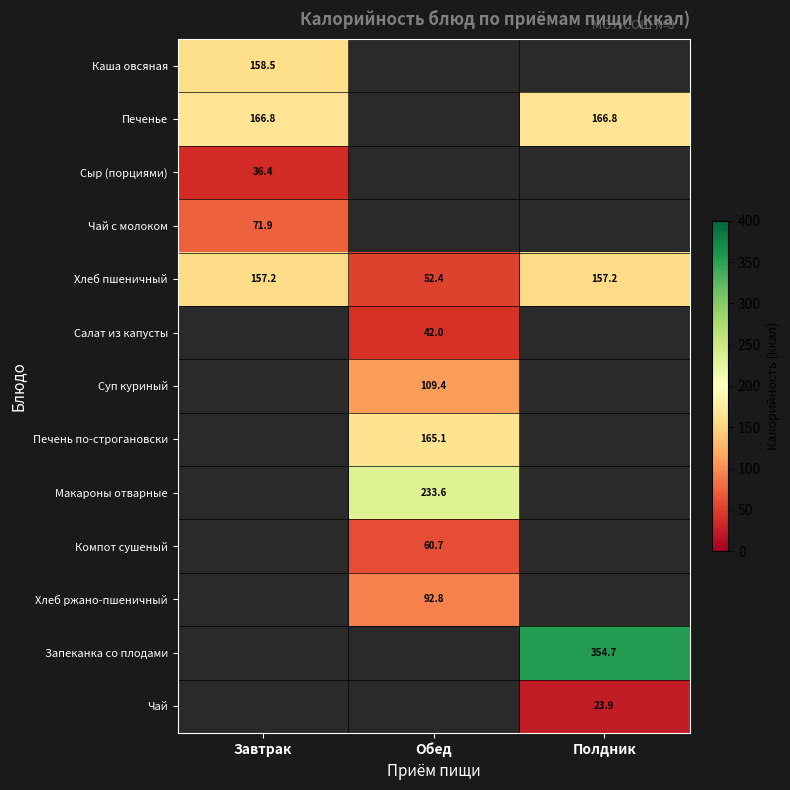

How many distinct data groups are displayed?

13